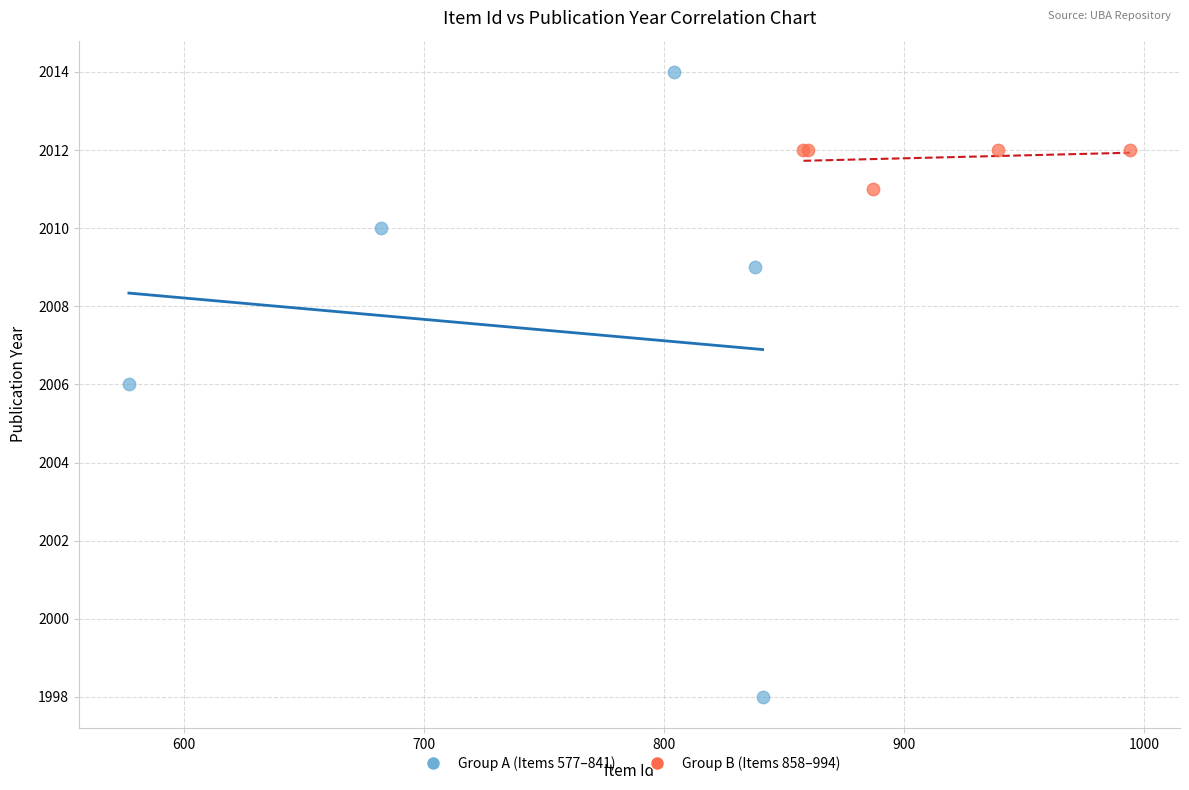

Which series reaches the maximum Y coordinate?

Group A (Items 577–841)